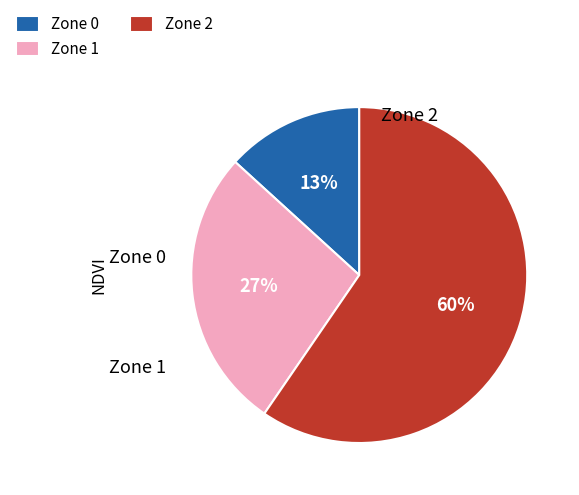

Which slice is the smallest?

Zone 0